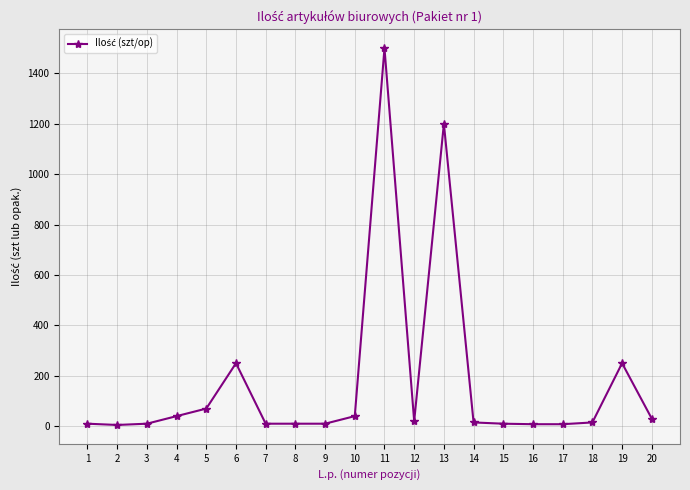

What is the value of the 4th point from the left?

40